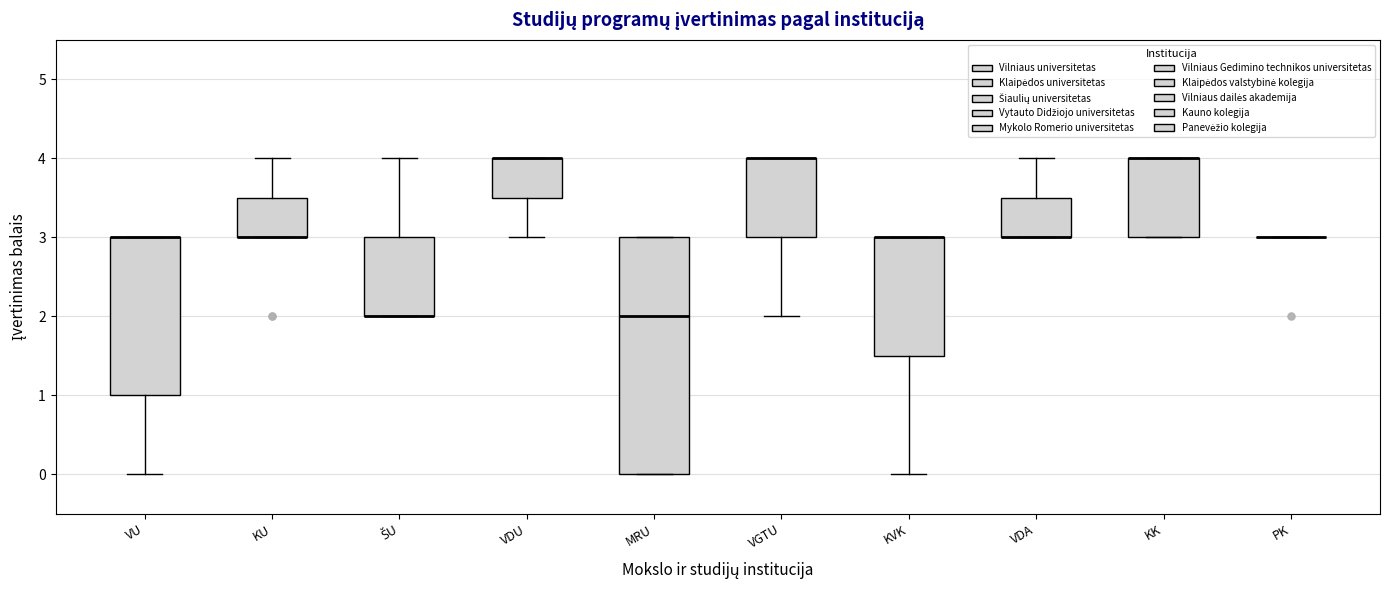

Reading left to right, transcribe this box plot: for each box, give where its median line is, the range the box spans, and where its two whiskers end, as read against the y-axis. The values are not printed on the chart, so give them approximately, as read against the axis.

VU: median 3.0 (drawn on the box's upper edge), box 1.0 to 3.0, whiskers 0.0 to 3.0
KU: median 3.0 (drawn on the box's lower edge), box 3.0 to 3.5, whiskers 3.0 to 4.0
ŠU: median 2.0 (drawn on the box's lower edge), box 2.0 to 3.0, whiskers 2.0 to 4.0
VDU: median 4.0 (drawn on the box's upper edge), box 3.5 to 4.0, whiskers 3.0 to 4.0
MRU: median 2.0, box 0.0 to 3.0, whiskers 0.0 to 3.0
VGTU: median 4.0 (drawn on the box's upper edge), box 3.0 to 4.0, whiskers 2.0 to 4.0
KVK: median 3.0 (drawn on the box's upper edge), box 1.5 to 3.0, whiskers 0.0 to 3.0
VDA: median 3.0 (drawn on the box's lower edge), box 3.0 to 3.5, whiskers 3.0 to 4.0
KK: median 4.0 (drawn on the box's upper edge), box 3.0 to 4.0, whiskers 3.0 to 4.0
PK: box collapsed to a line at 3.0, whiskers 3.0 to 3.0